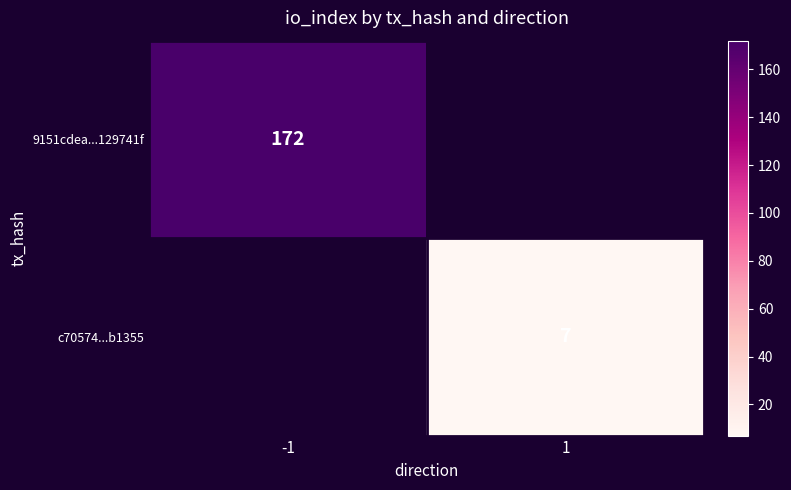

The 9151cdea...129741f series shows 104 at -1. True or false?

False